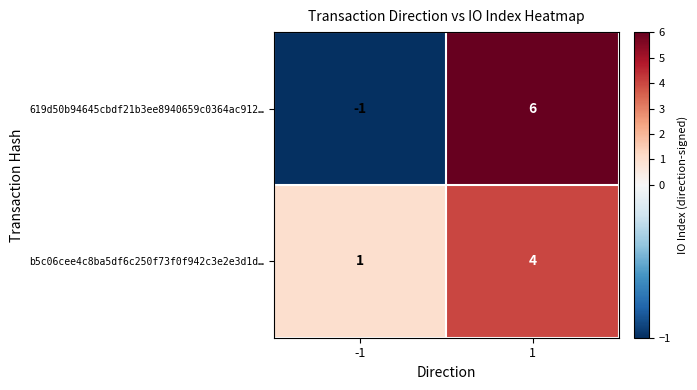

The value of b5c06cee4c8ba5df6c250f73f0f942c3e2e3d1d… at 1 is 4. True or false?

True